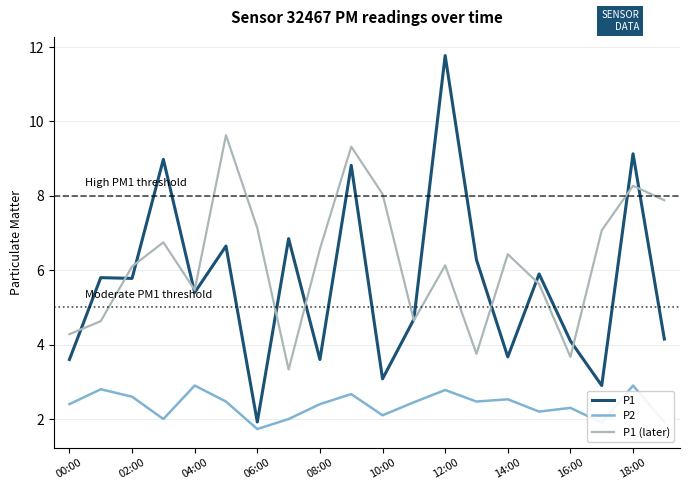

What is the minimum value for P1 (later)?

3.3